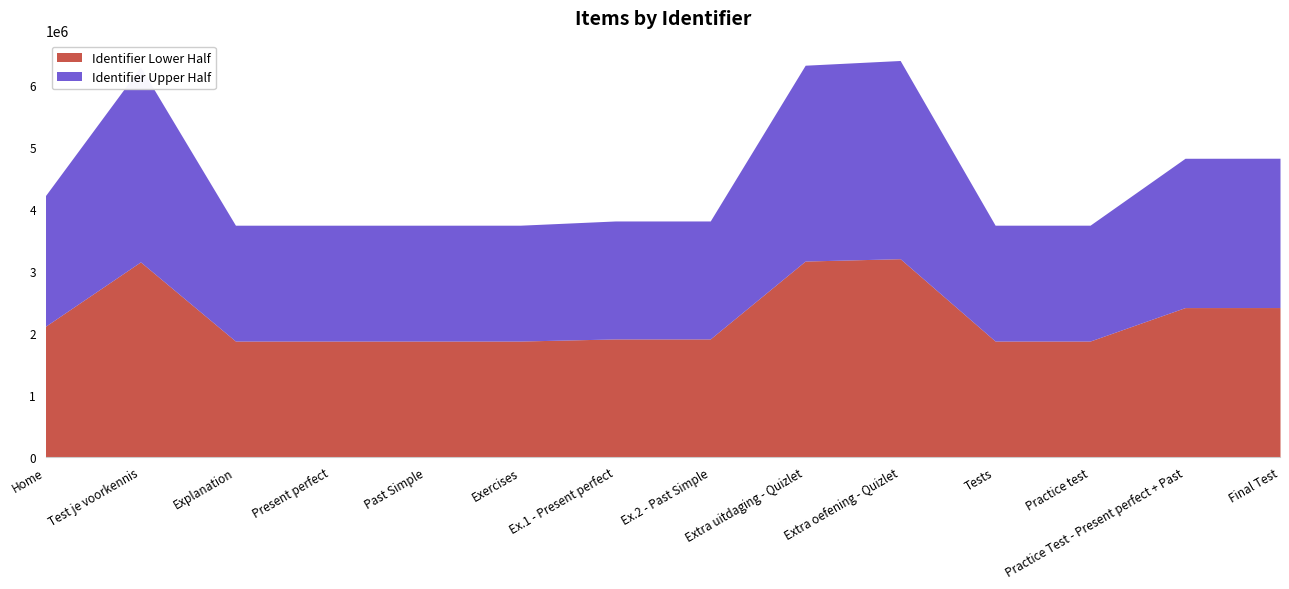

What is the smallest value displayed?

3737340